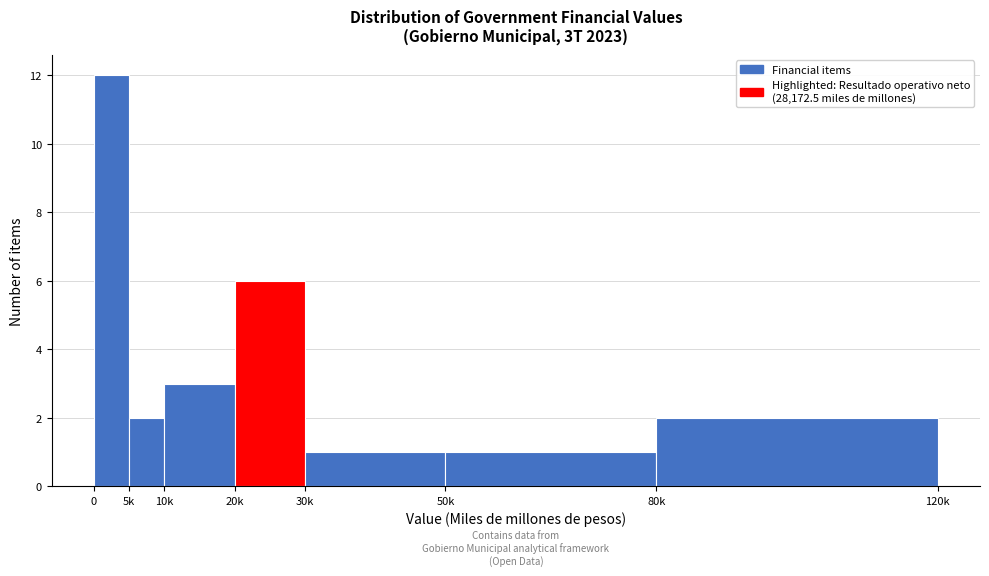

Reading right to left, extract all data points from this chart.

80k=2	50k=1	30k=1	20k=6	10k=3	5k=2	0=12